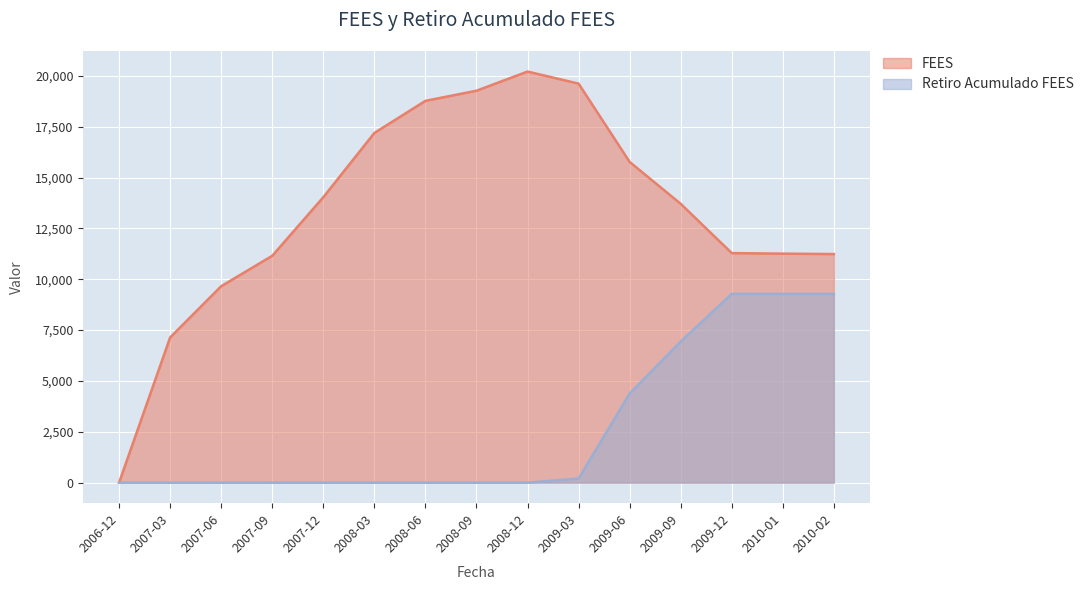

How many series are shown in this chart?

2